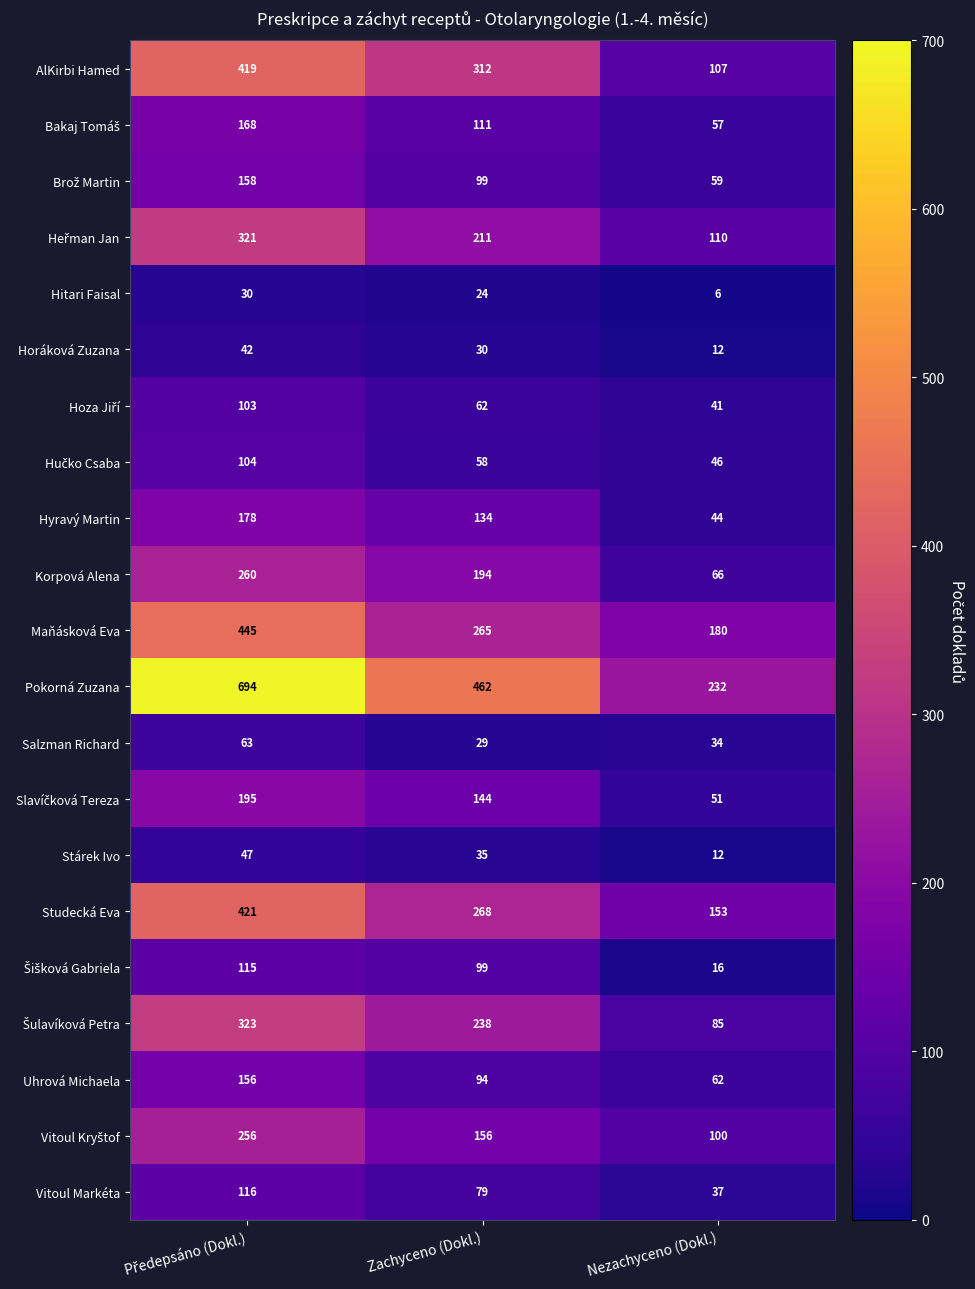

At how many categories does at least one series exceed 104?

3